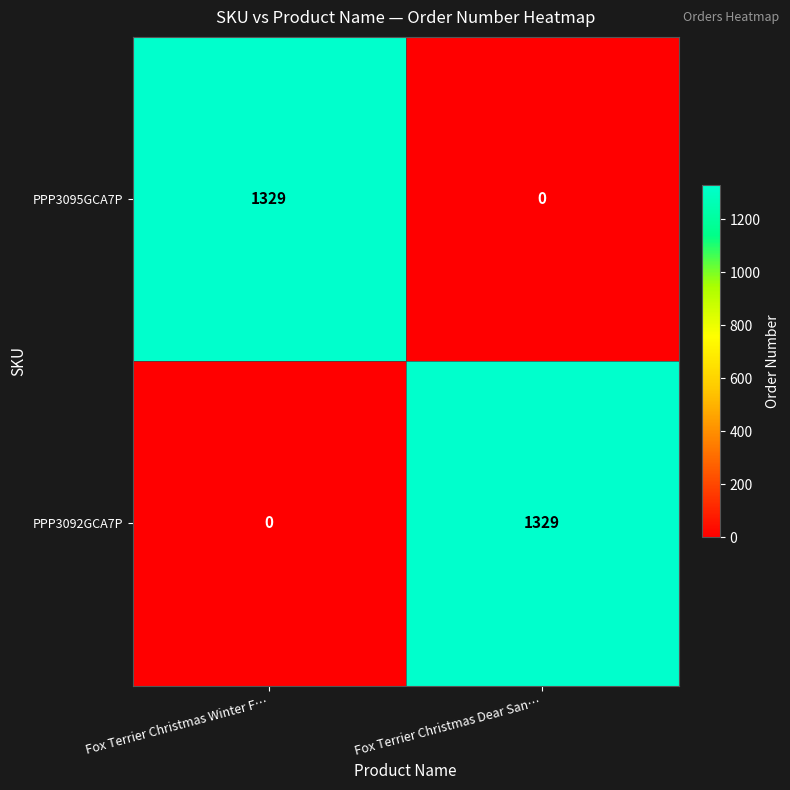

The value of PPP3092GCA7P at Fox Terrier Christmas Winter F… is 776. True or false?

False